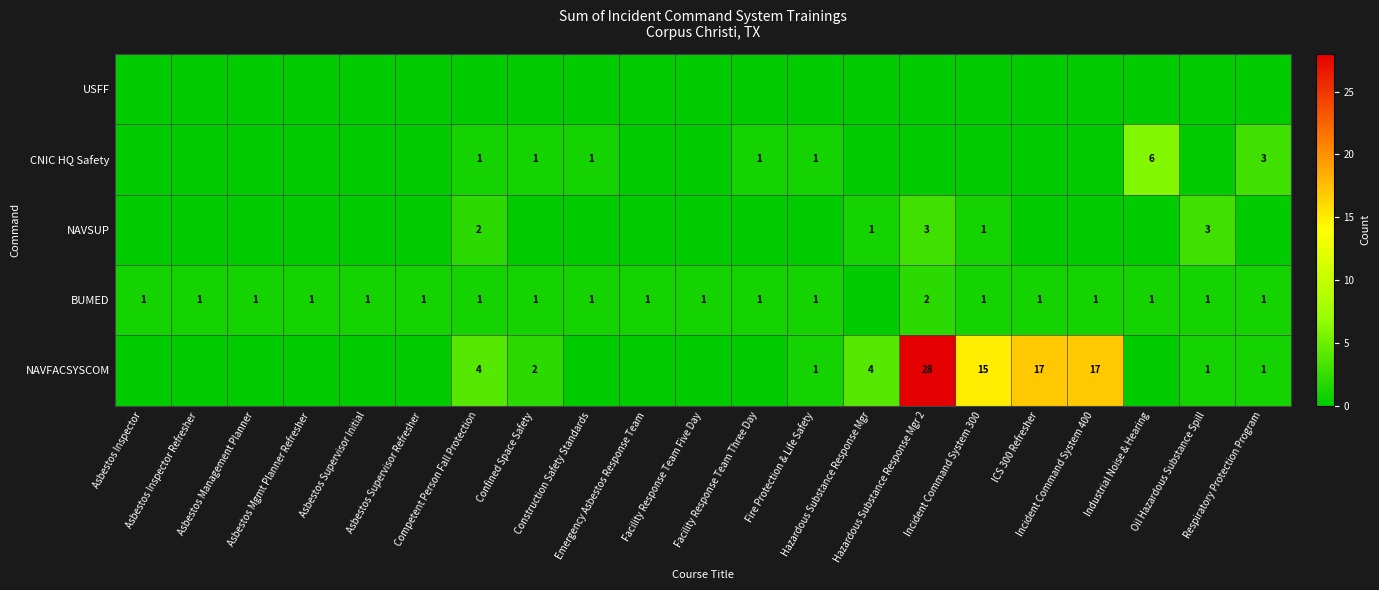

Is the value of CNIC HQ Safety at Incident Command System 300 greater than the value of BUMED at Asbestos Mgmt Planner Refresher?

No